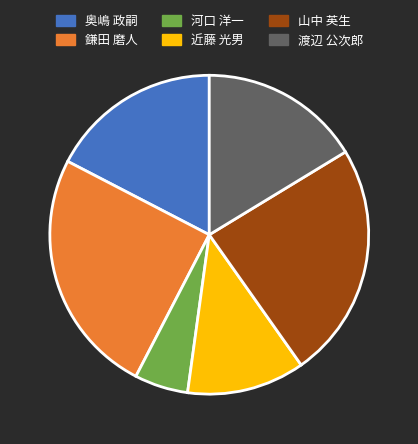

Is 山中 英生 the majority of the pie?

No